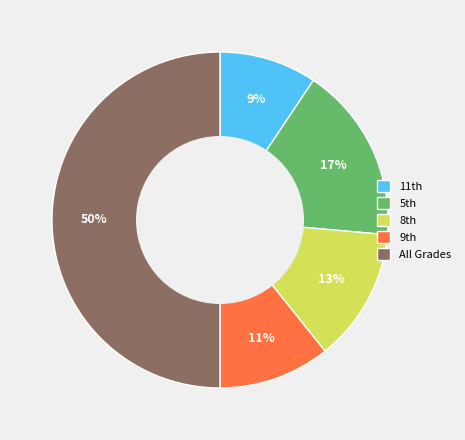

How many slices are in this pie chart?

5